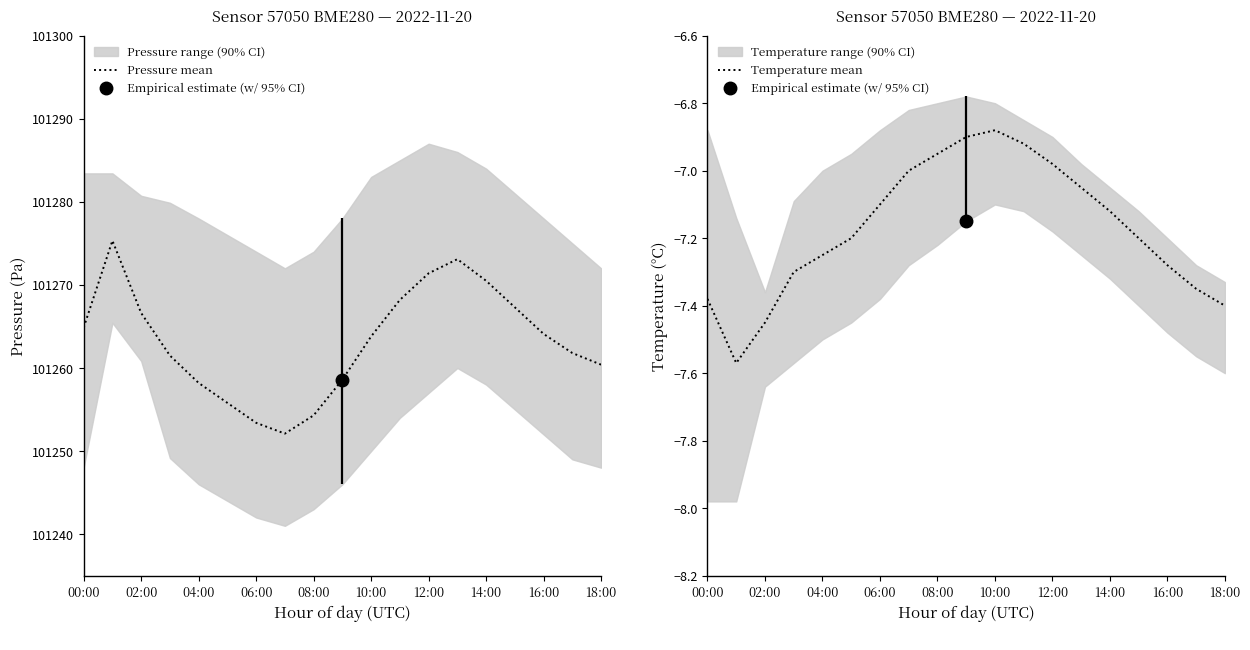

At which label does Pressure mean first exceed 101263?

00:00